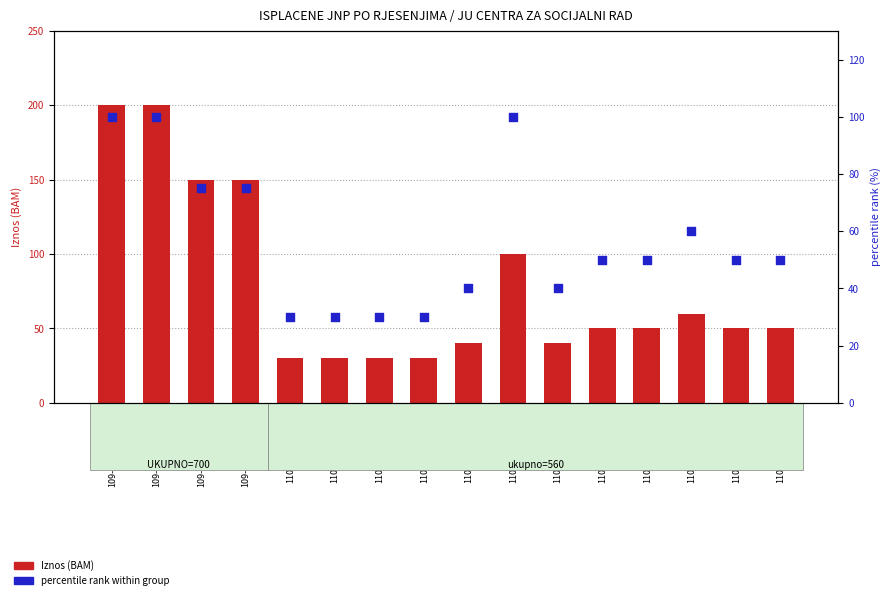

What is the total value across all series at 1101-247/2020-3?

60